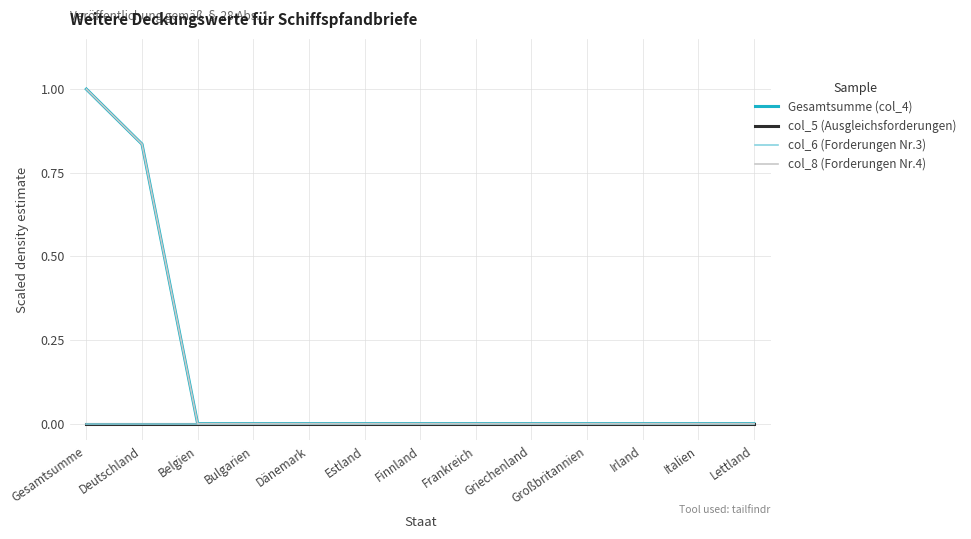

What is the label of the 6th point from the right?

Frankreich